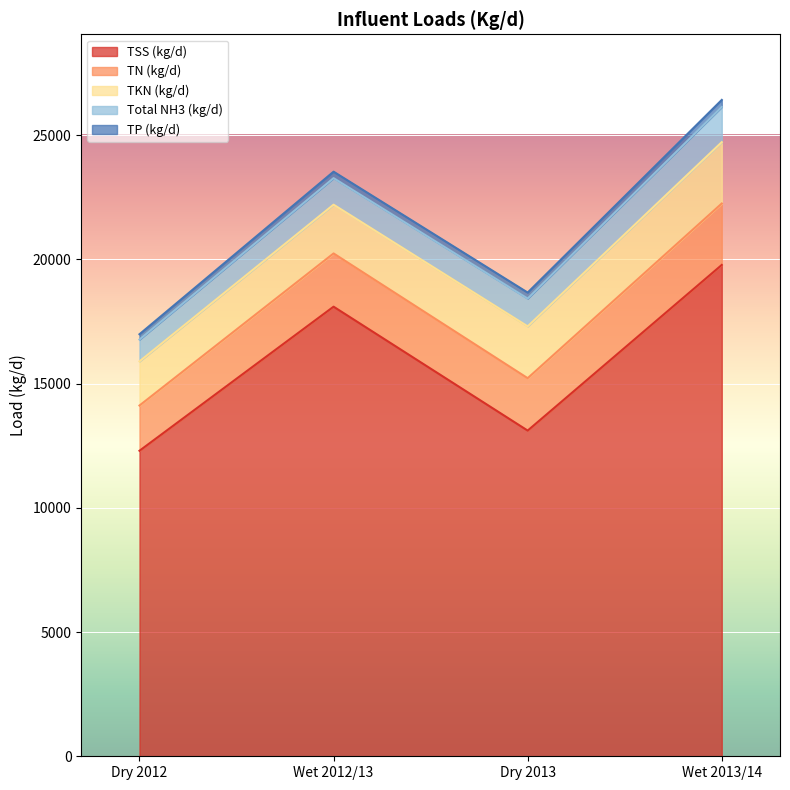

Where is TSS (kg/d) nearest to the value 16038?

Wet 2012/13